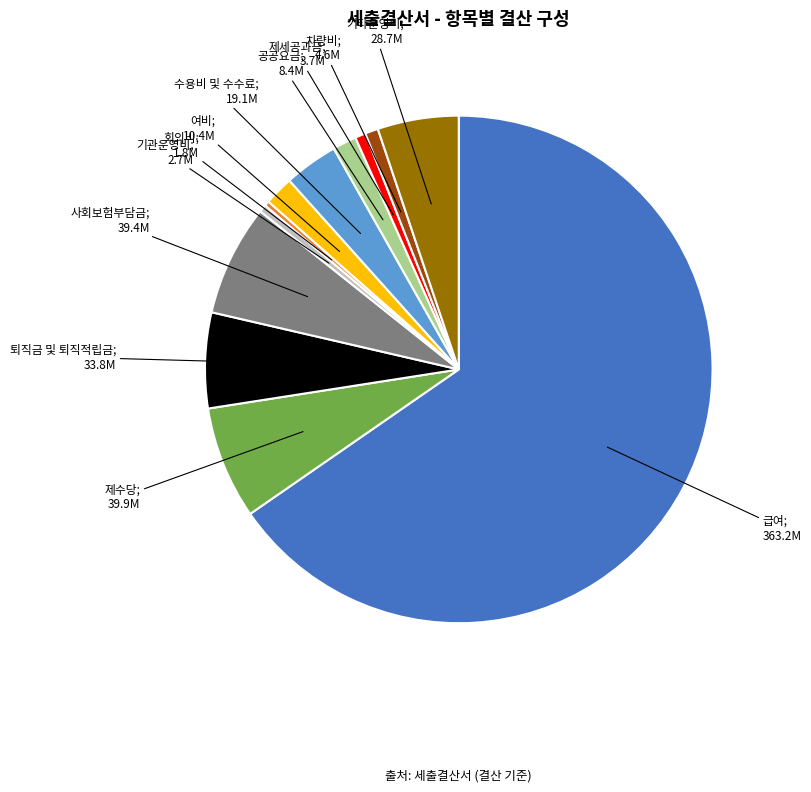

How many segments does this pie chart have?

12